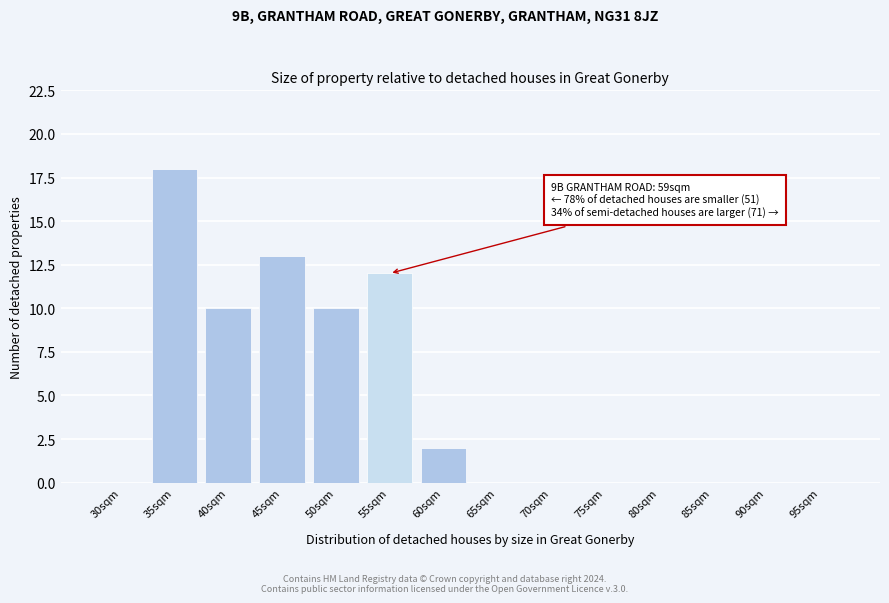

Reading left to right, transcribe all the data shown in this chart.

30sqm=0	35sqm=18	40sqm=10	45sqm=13	50sqm=10	55sqm=12	60sqm=2	65sqm=0	70sqm=0	75sqm=0	80sqm=0	85sqm=0	90sqm=0	95sqm=0